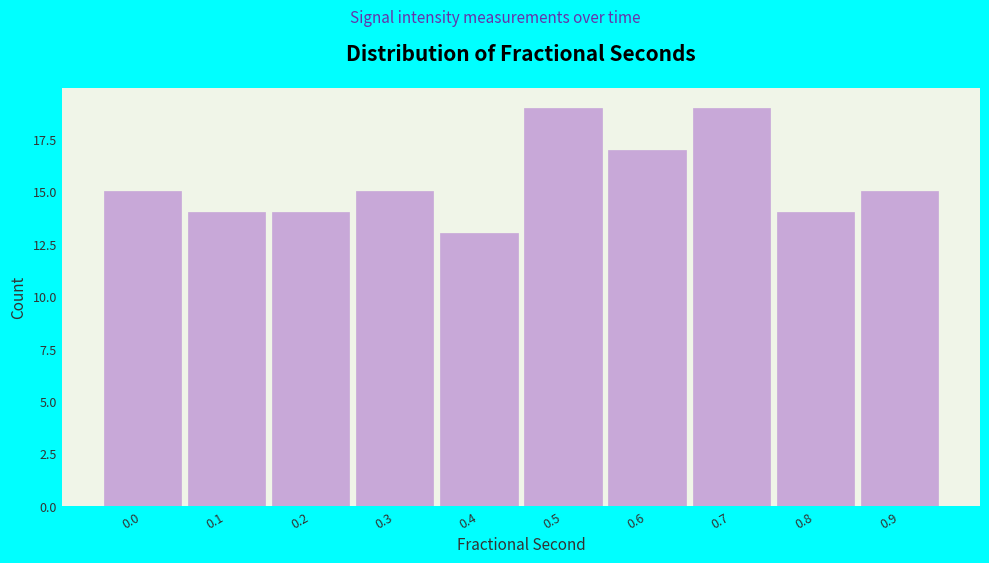

Reading left to right, transcribe all the data shown in this chart.

0.0=15	0.1=14	0.2=14	0.3=15	0.4=13	0.5=19	0.6=17	0.7=19	0.8=14	0.9=15